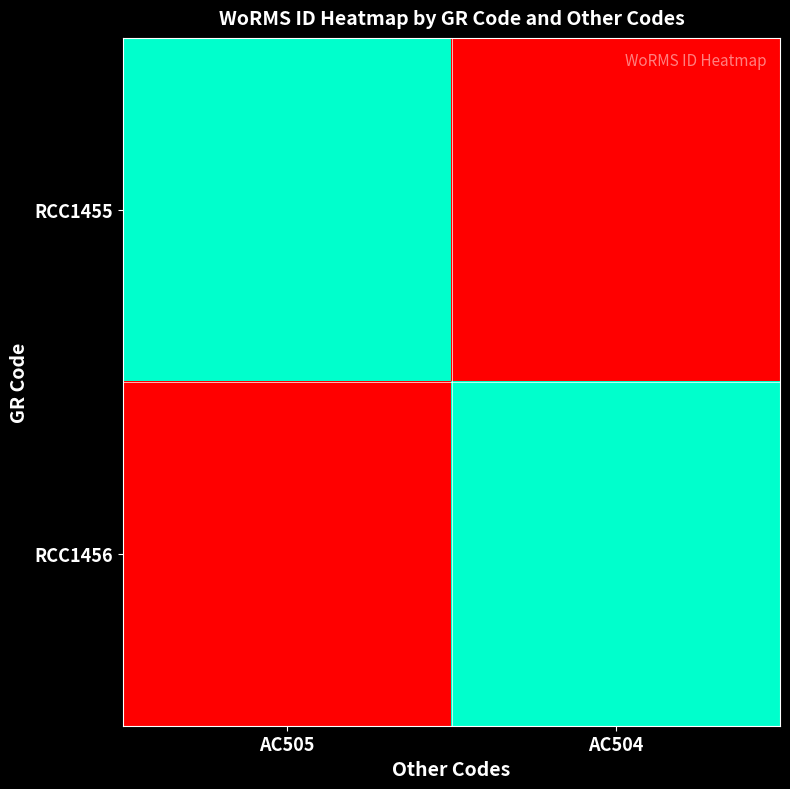

Rank the series by their maximum value, from highest to lowest.

RCC1455, RCC1456